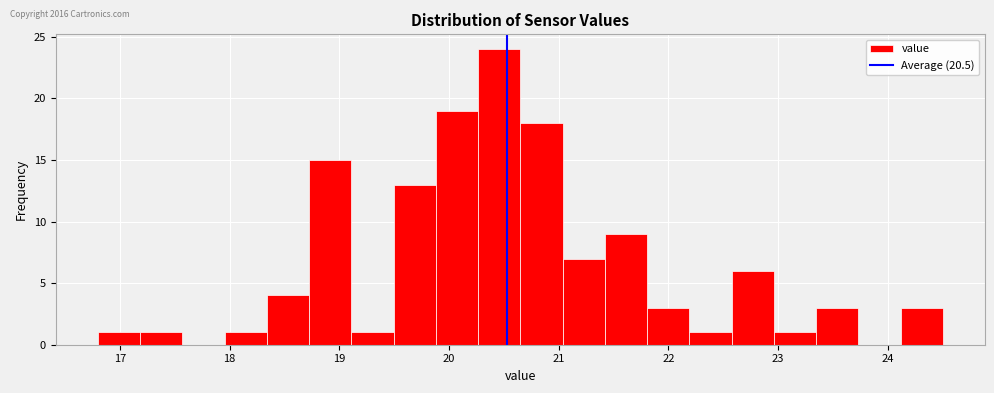

Around what value on the x-axis is the tallest bar? Give the approximate position of its centre, as read against the axis.

20.5